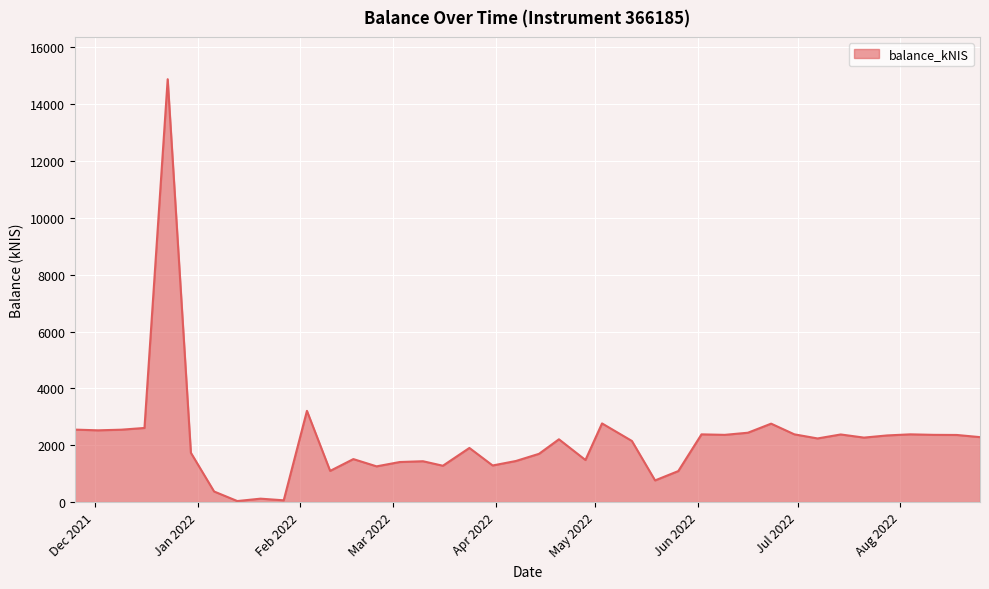

What is the average value?

2159.6